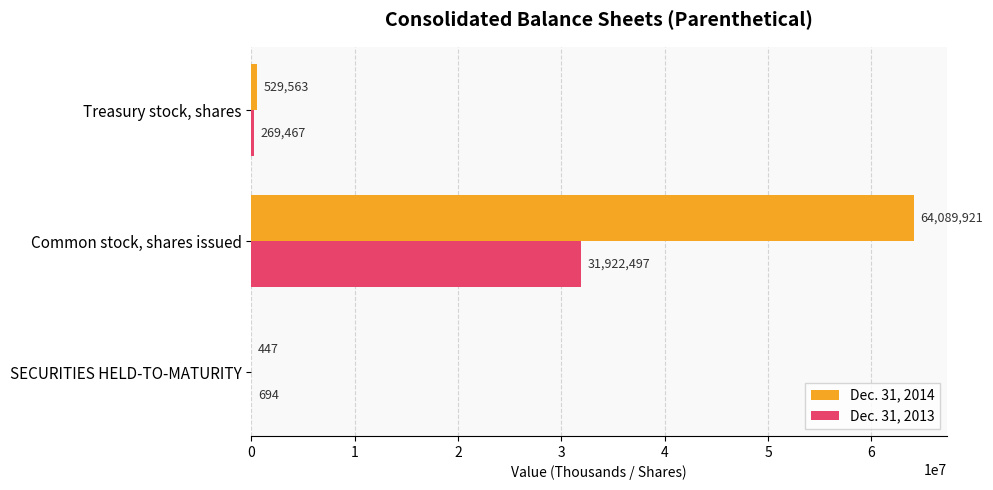

What is the maximum value shown in the chart?

64089921